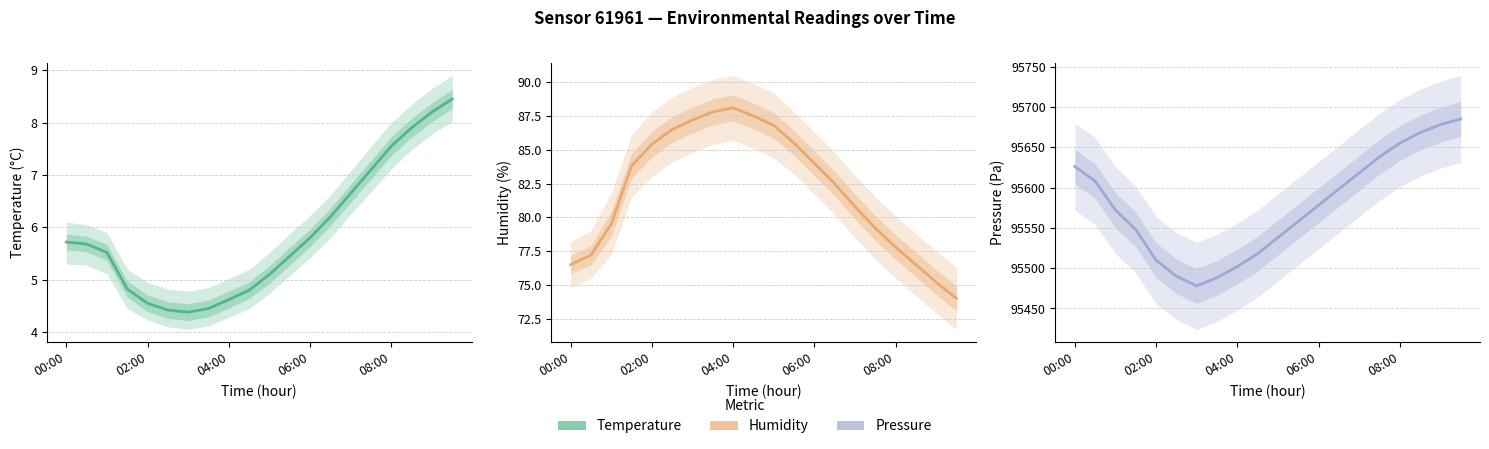

True or false: Pressure and Humidity cross at least once.

False